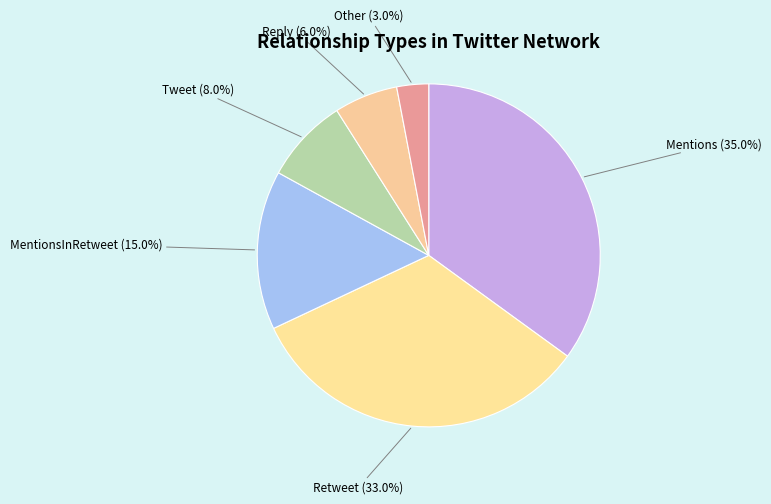

Is MentionsInRetweet the majority of the pie?

No